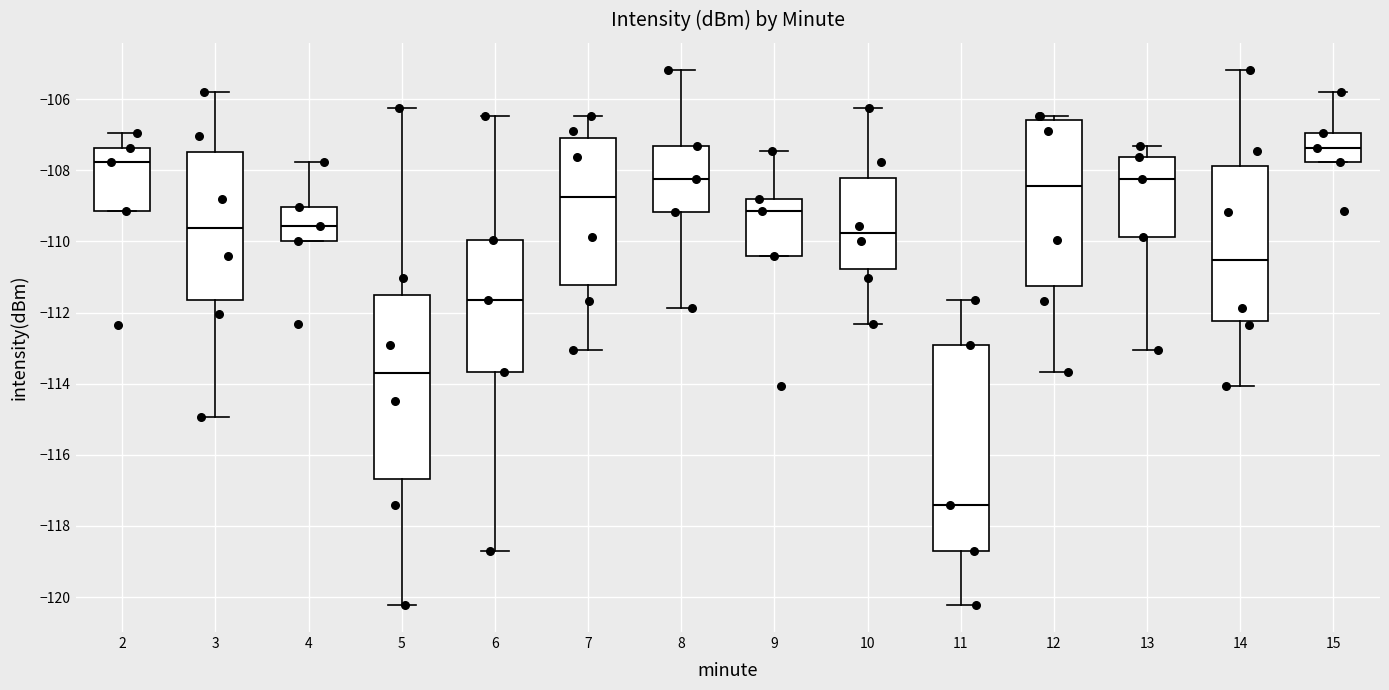

Which box is the tallest, from its lower edge to its upper edge?

11